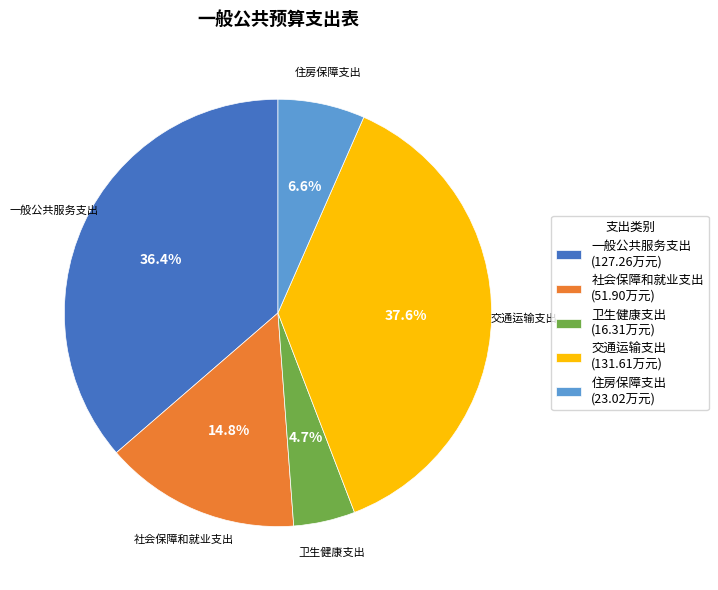

Which has a higher value, 卫生健康支出 or 一般公共服务支出?

一般公共服务支出